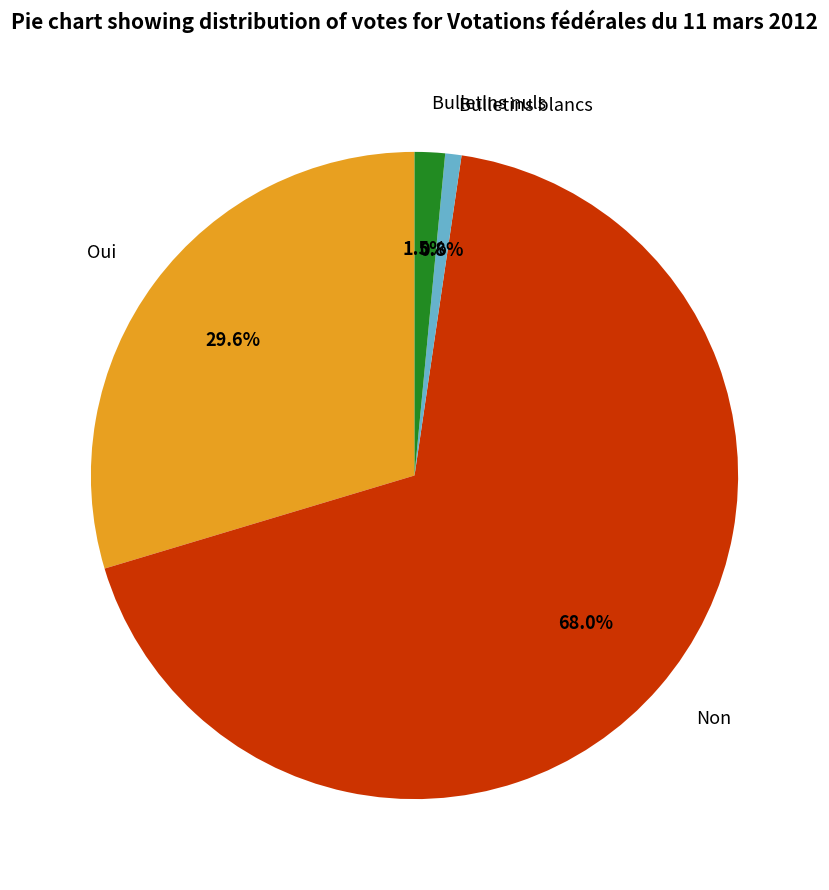

Between Bulletins blancs and Bulletins nuls, which is larger?

Bulletins nuls